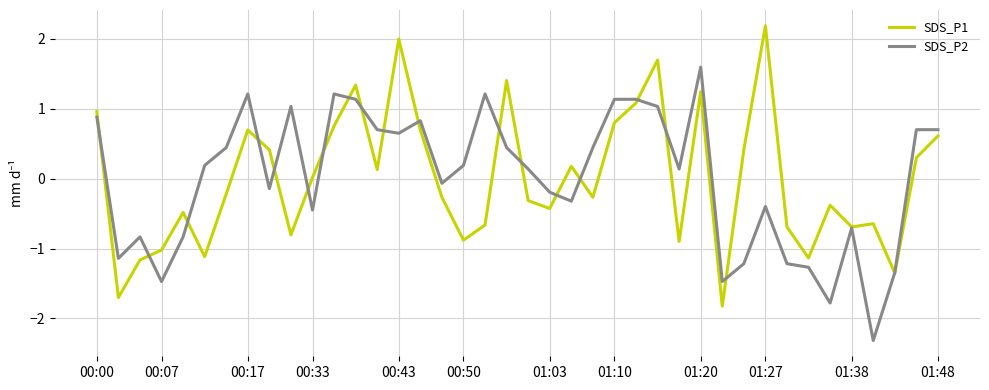

List the series in order of their peak value, lowest first.

SDS_P2, SDS_P1